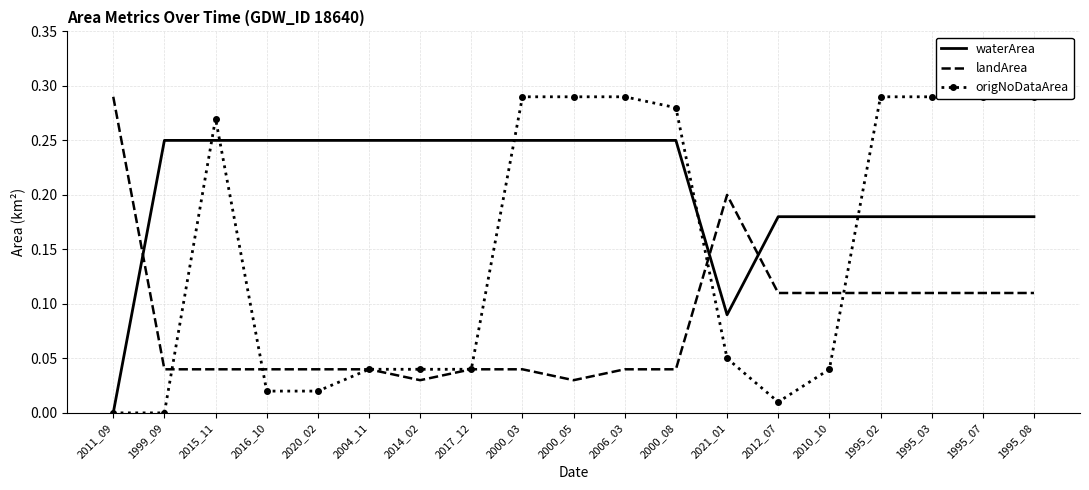

What is the maximum value shown in the chart?

0.3